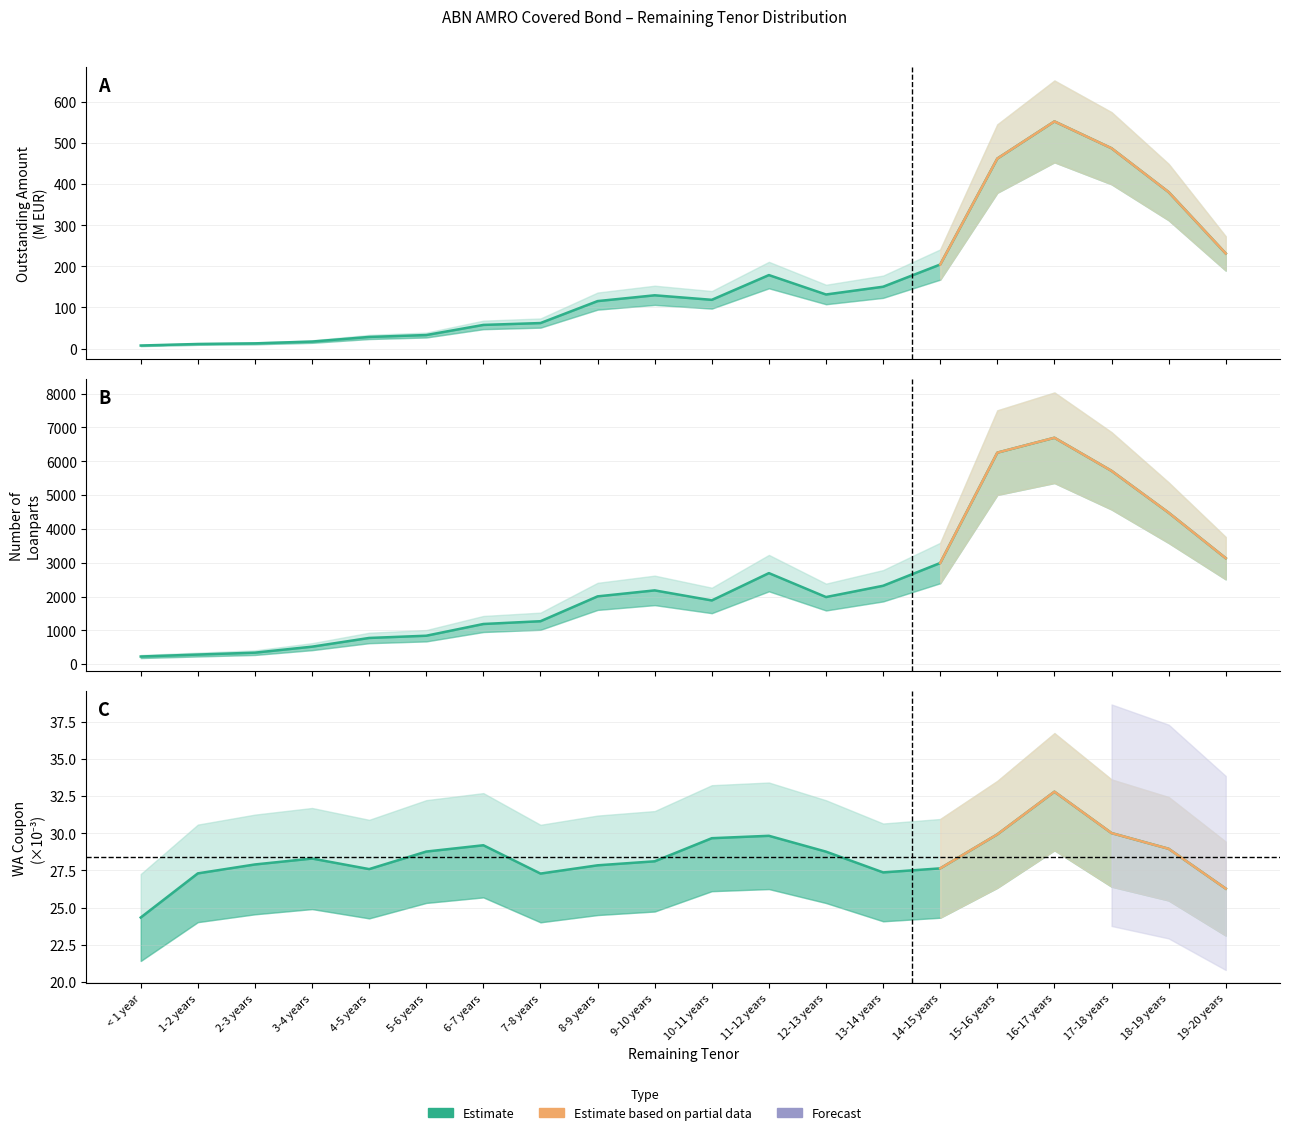

What is the average value of the Nr of Loanparts series?

2388.4